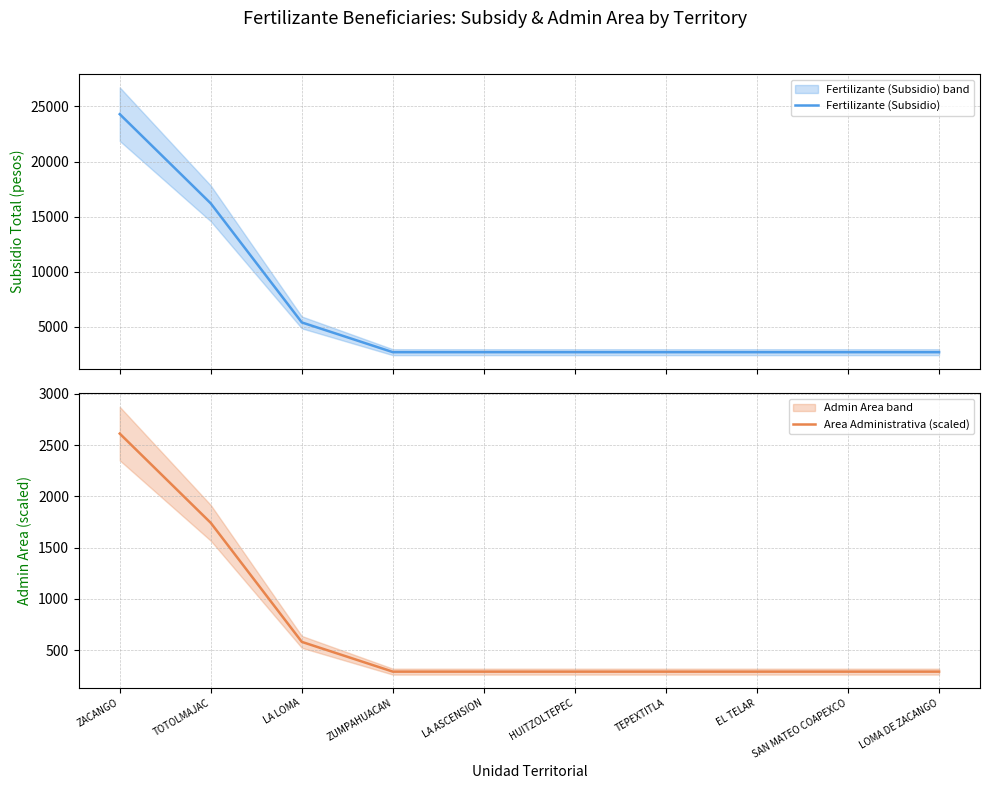

What is the approximate value of Fertilizante (Subsidio) at TOTOLMAJAC?

16200.0